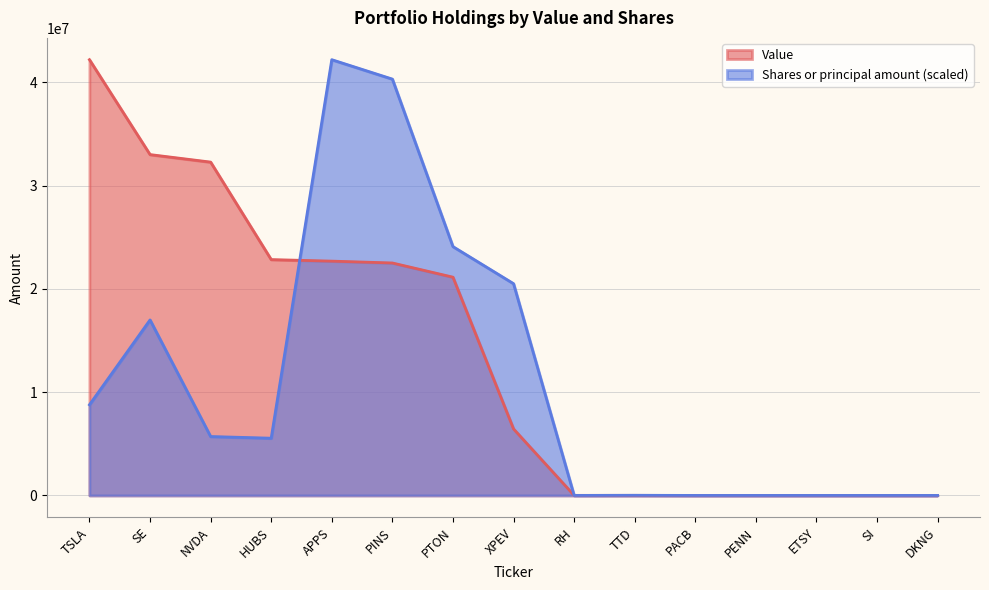

What is the difference between the highest and lowest values at SI?

414.0